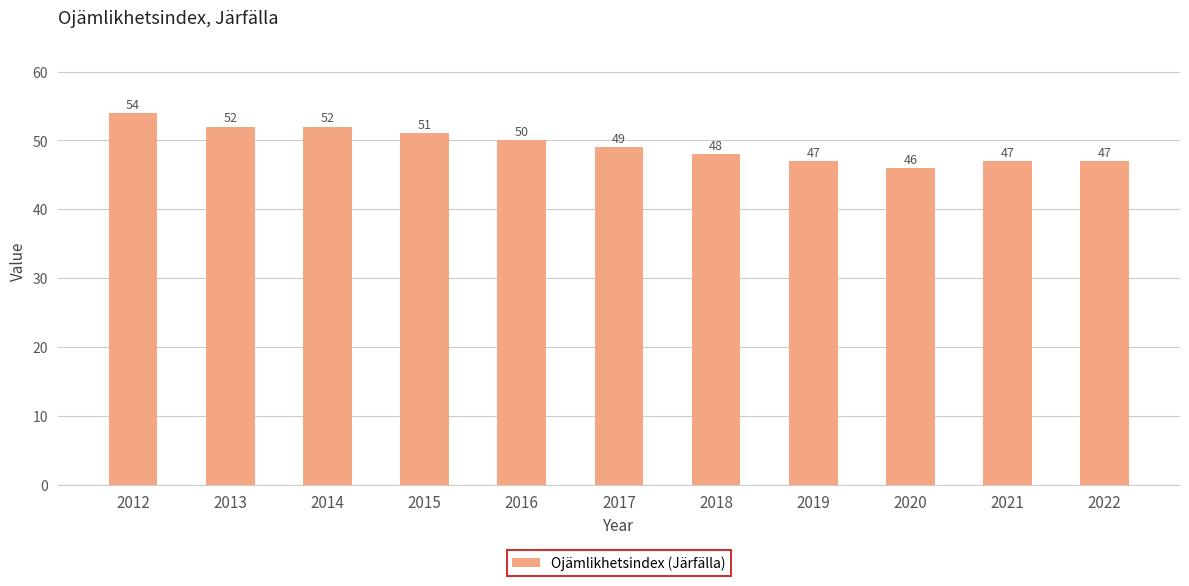

What is the value of the 1st bar from the left?

54